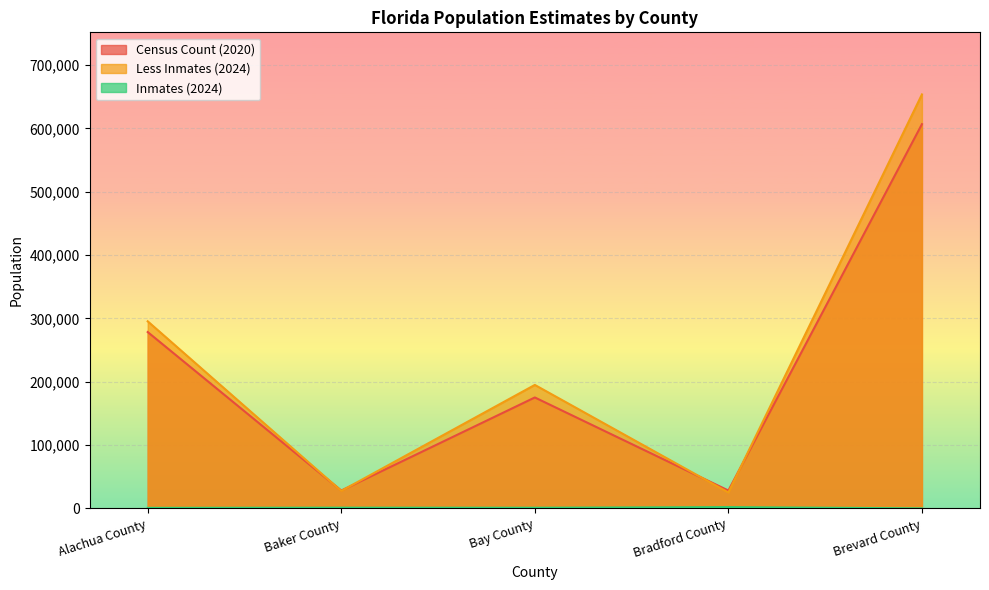

Reading left to right, transcribe all the data shown in this chart.

Census Count (2020): Alachua County=278468	Baker County=28259	Bay County=175216	Bradford County=28303	Brevard County=606612
Less Inmates (2024): Alachua County=295403	Baker County=27668	Bay County=194997	Bradford County=25248	Brevard County=653548
Inmates (2024): Alachua County=910	Baker County=1231	Bay County=1115	Bradford County=2087	Brevard County=155